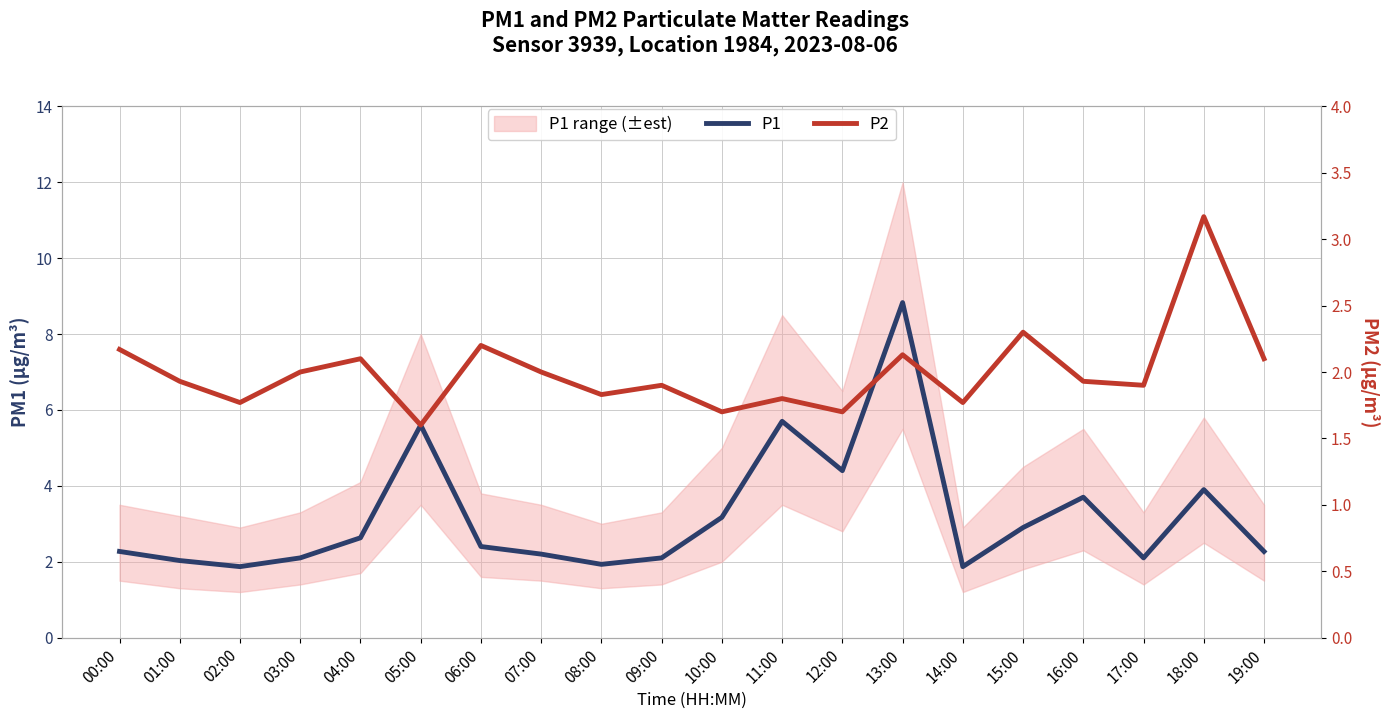

What are all the series names shown in the legend?

P1, P2